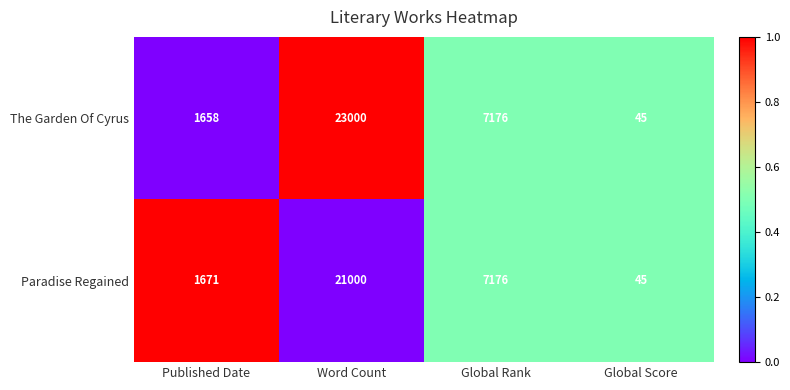

Reading left to right, extract all data points from this chart.

The Garden Of Cyrus: 1658	23000	7176	45
Paradise Regained: 1671	21000	7176	45